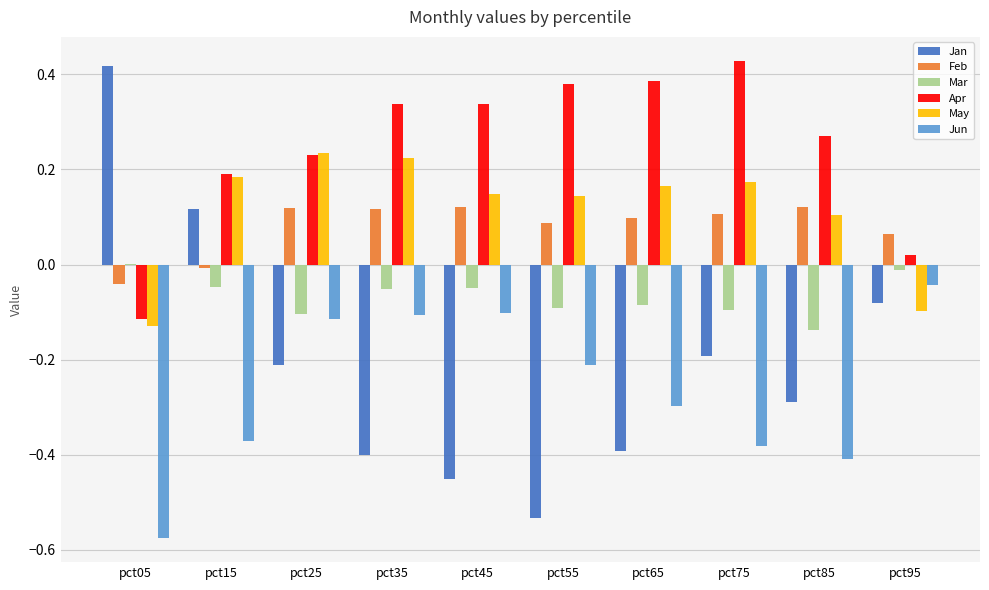

What is the sum of all Jun values?

-2.6